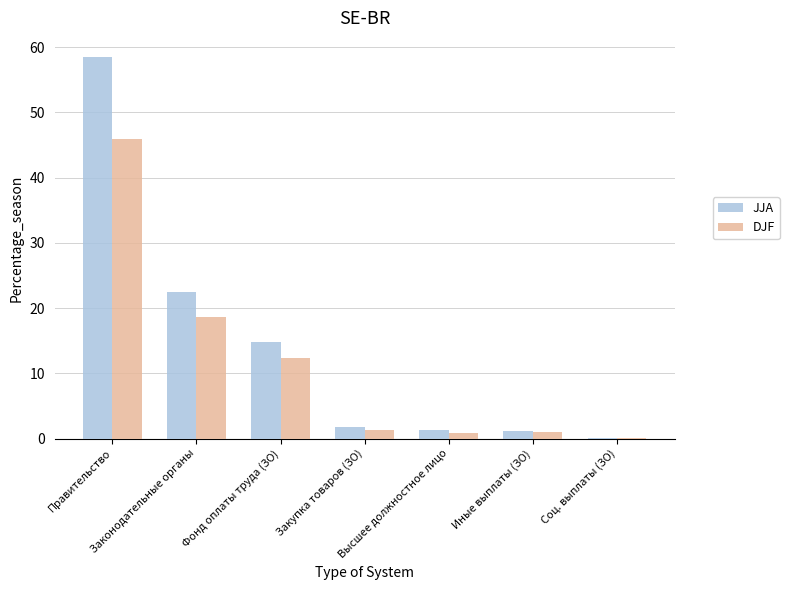

What is the greatest value displayed?

58.5